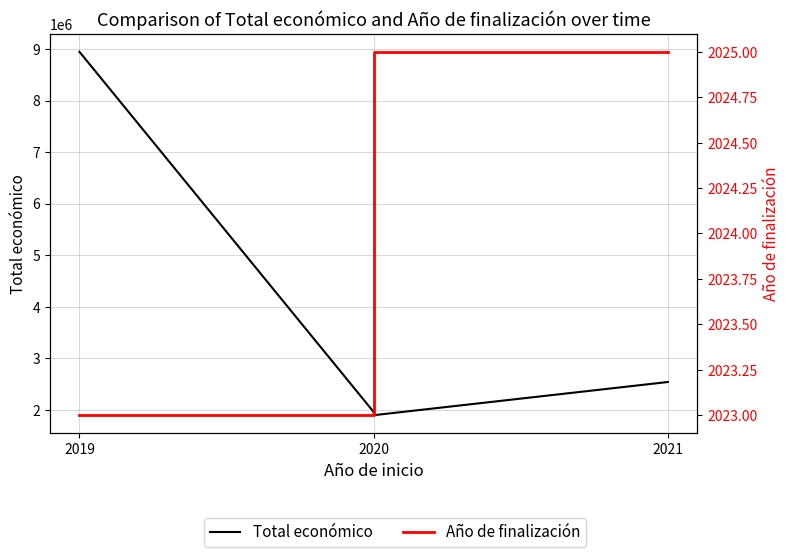

What is the label of the 2nd point from the left?

2020